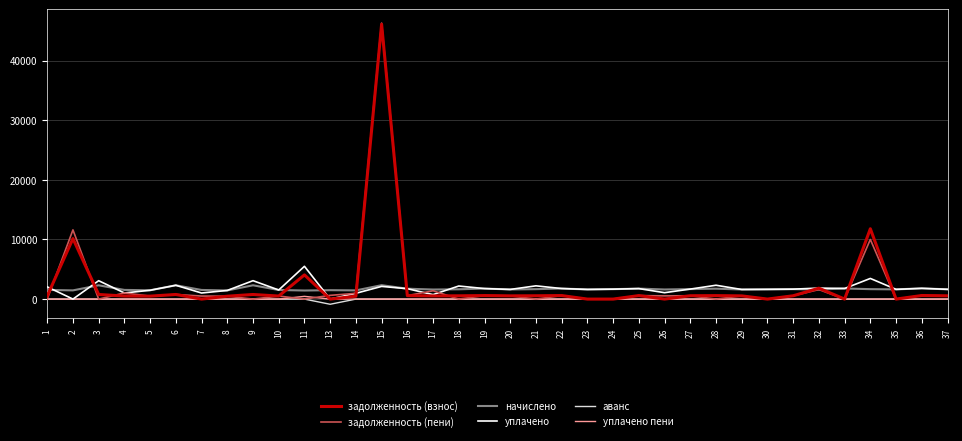

Which category has the highest value across all series?

15